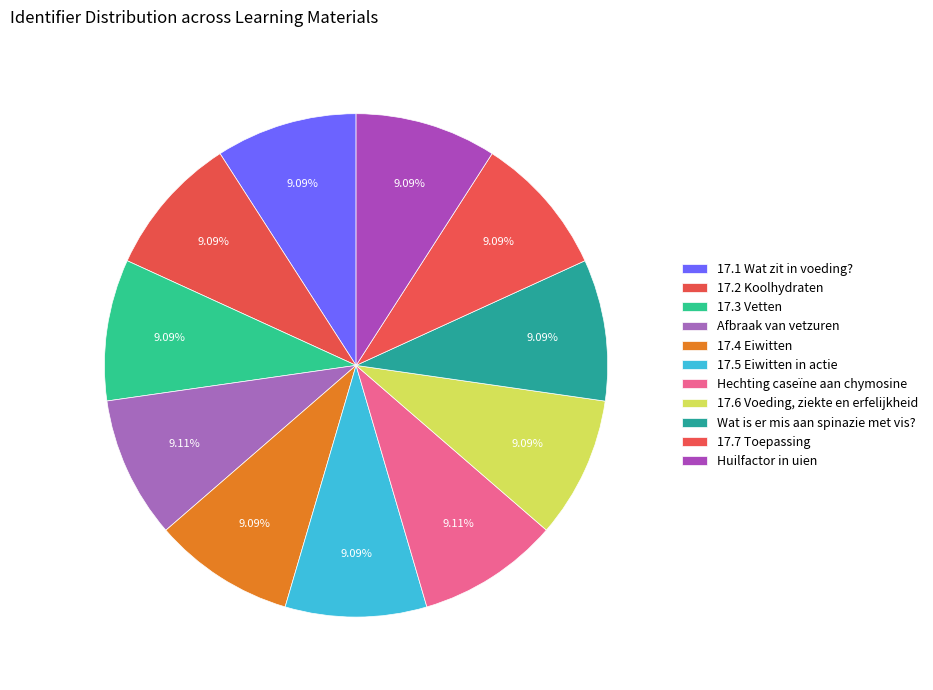

How many segments does this pie chart have?

11